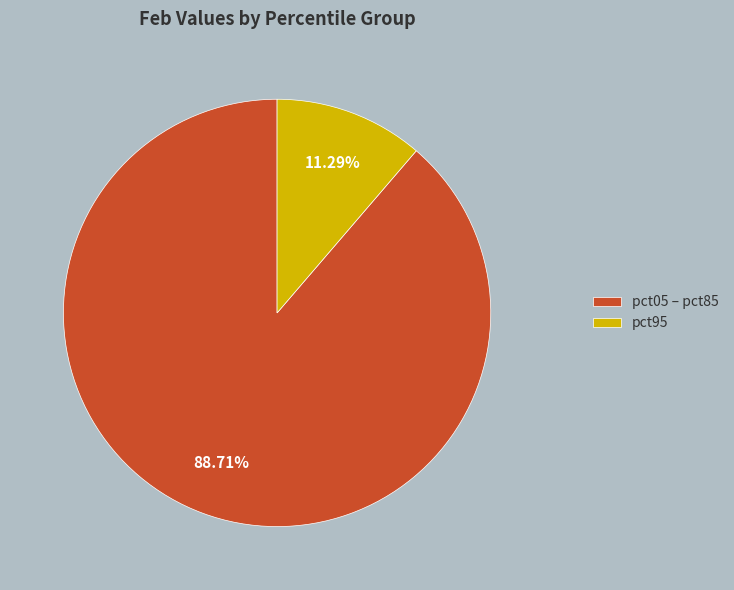

How many segments does this pie chart have?

2